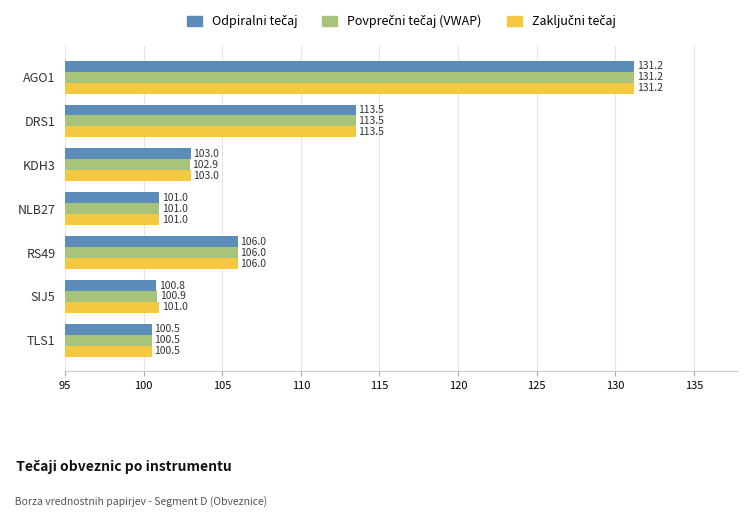

At which category is the sum across all series the highest?

AGO1